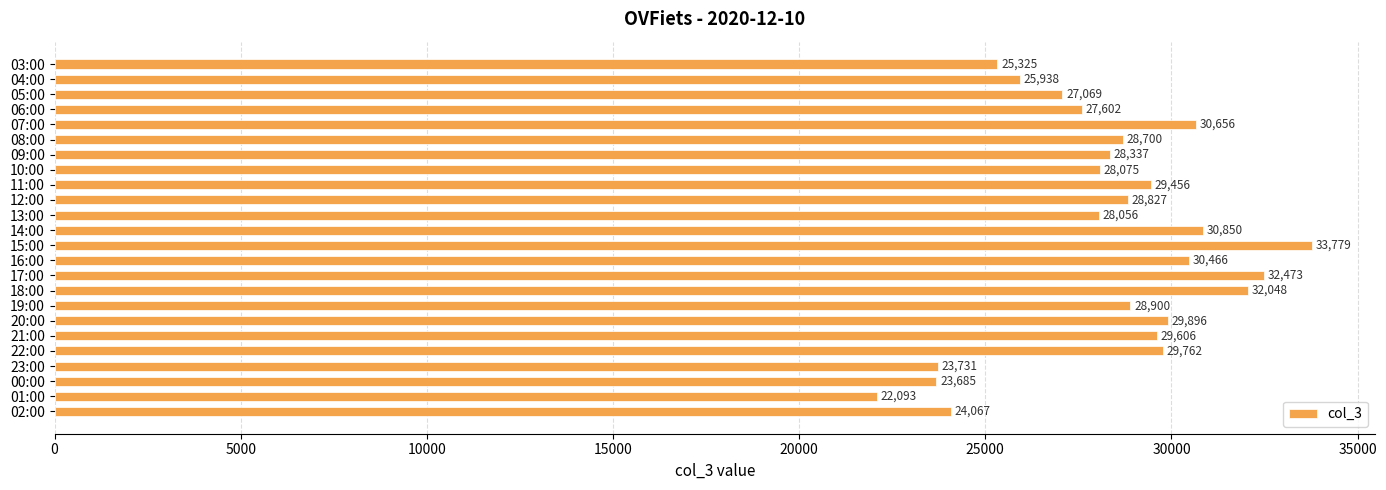

What is the average value?

28308